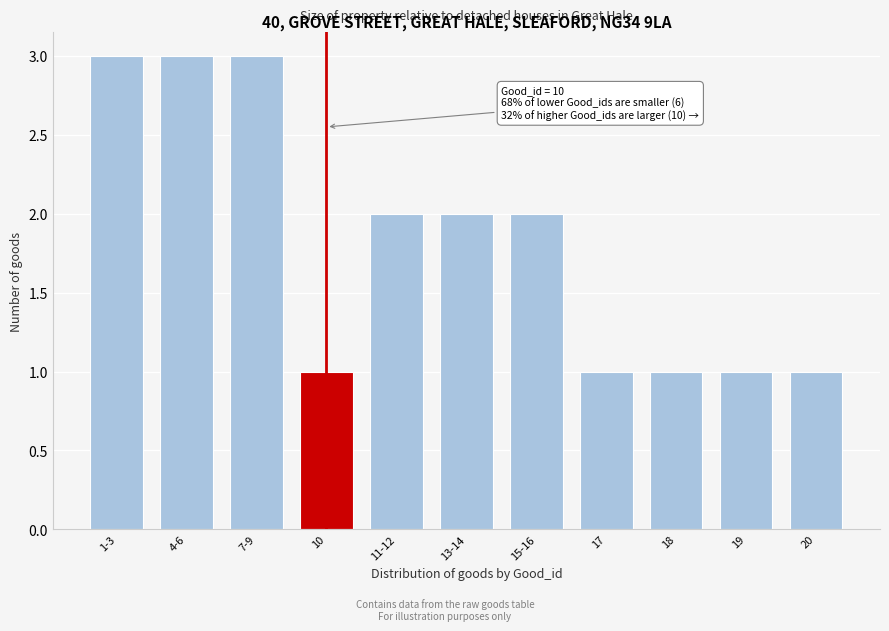

Reading left to right, transcribe all the data shown in this chart.

1-3=3	4-6=3	7-9=3	10=1	11-12=2	13-14=2	15-16=2	17=1	18=1	19=1	20=1